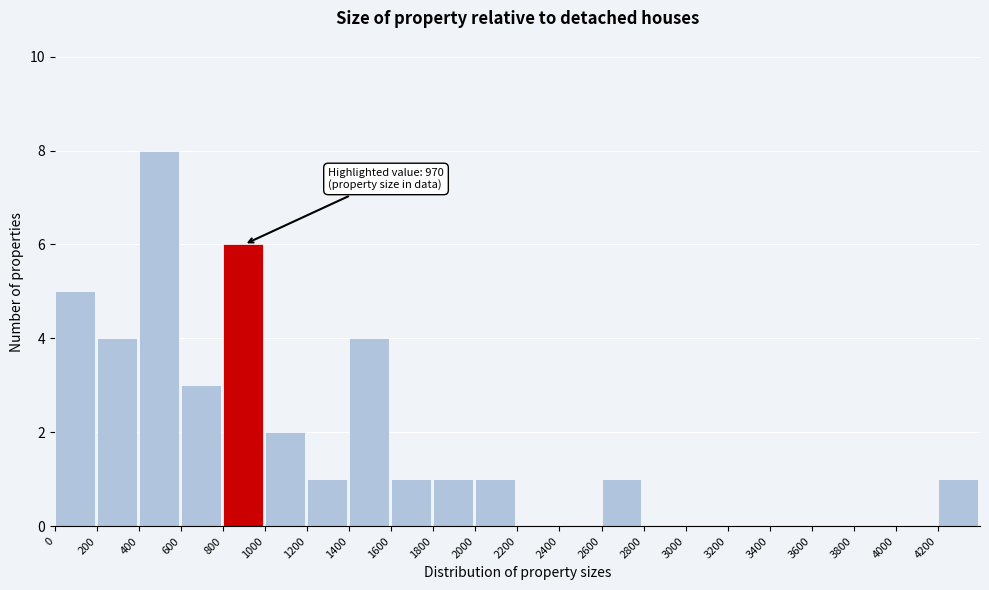

Over which range of the x-axis is the bar tallest?

400 to 600